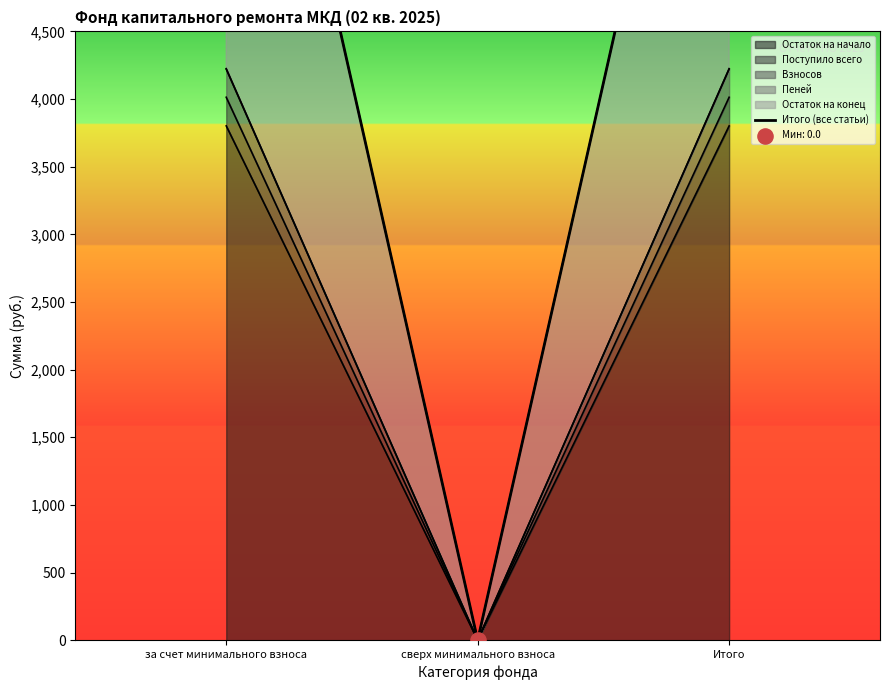

Between за счет минимального взноса and Итого, which is larger?

за счет минимального взноса